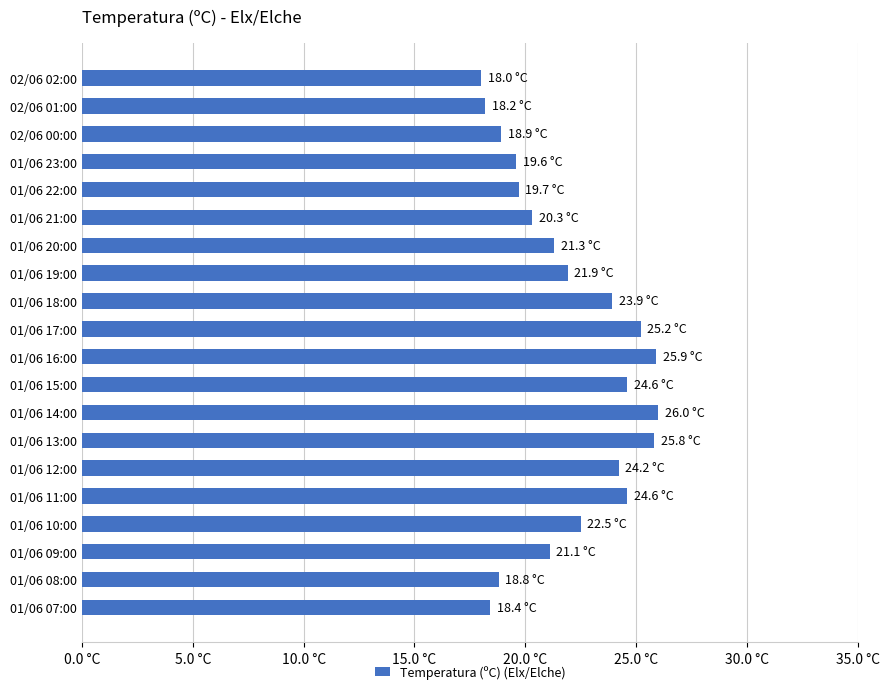

Does the chart contain any negative values?

No